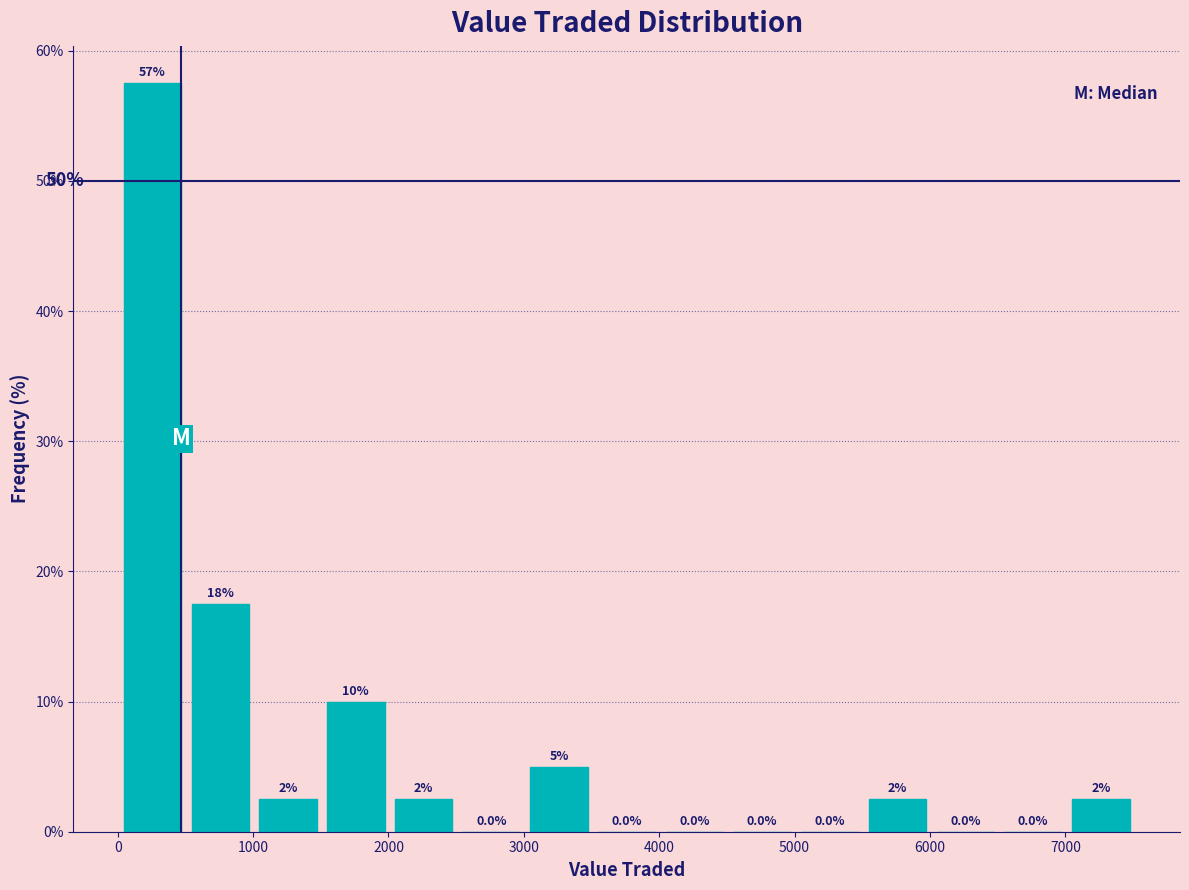

Over which range of the x-axis is the bar tallest?

0 to 500